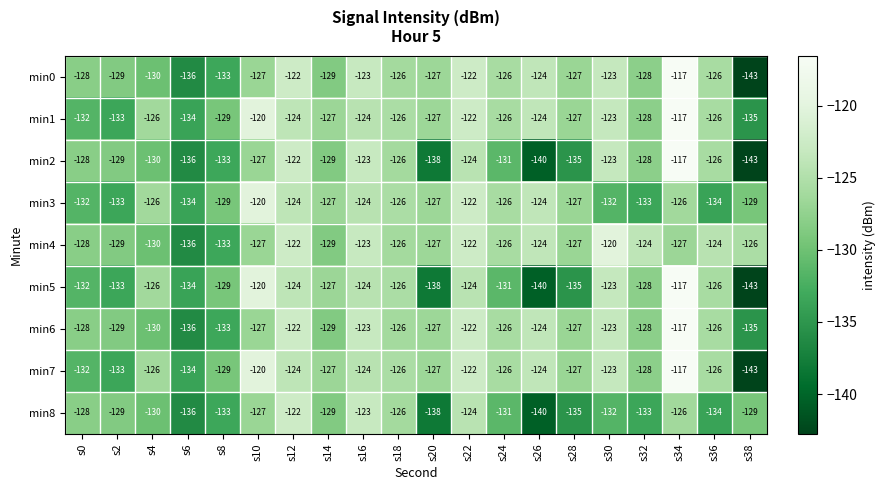

Where is min0 nearest to the value -130?

s4